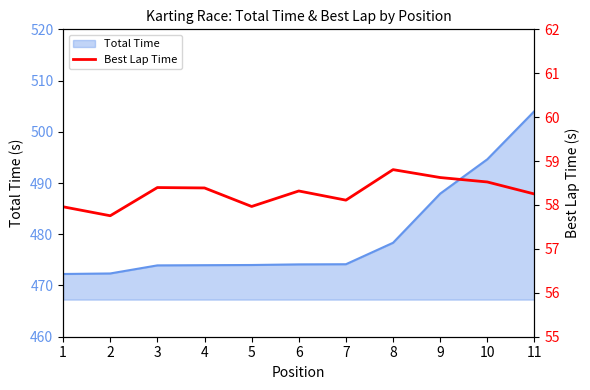

What is the highest value of the Total Time series?

504.0